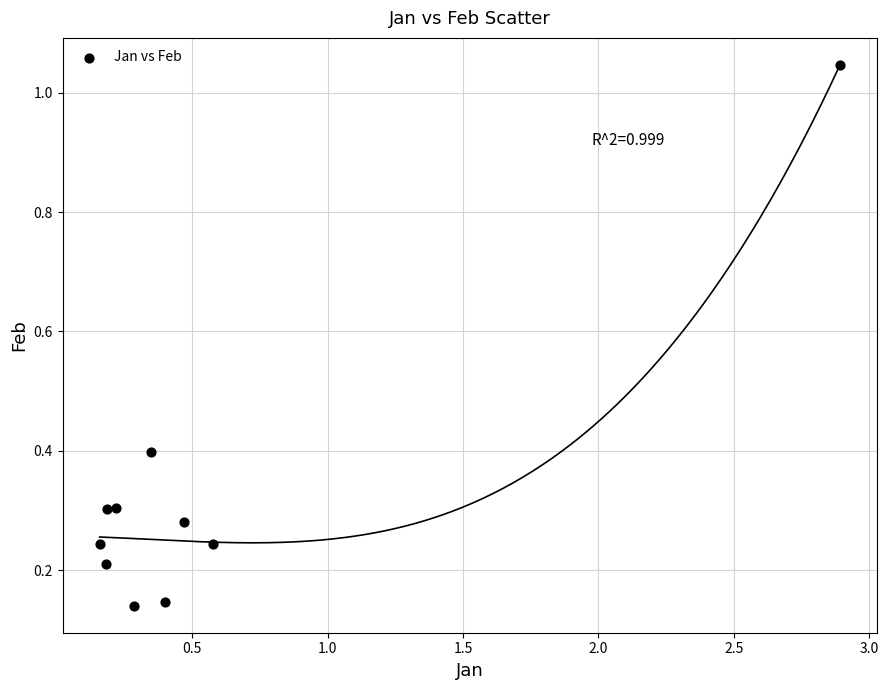

What is the range of X values (max minus min)?

2.7